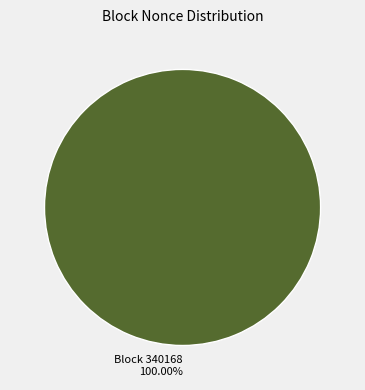

Is there any slice that represents more than half of the pie?

Yes